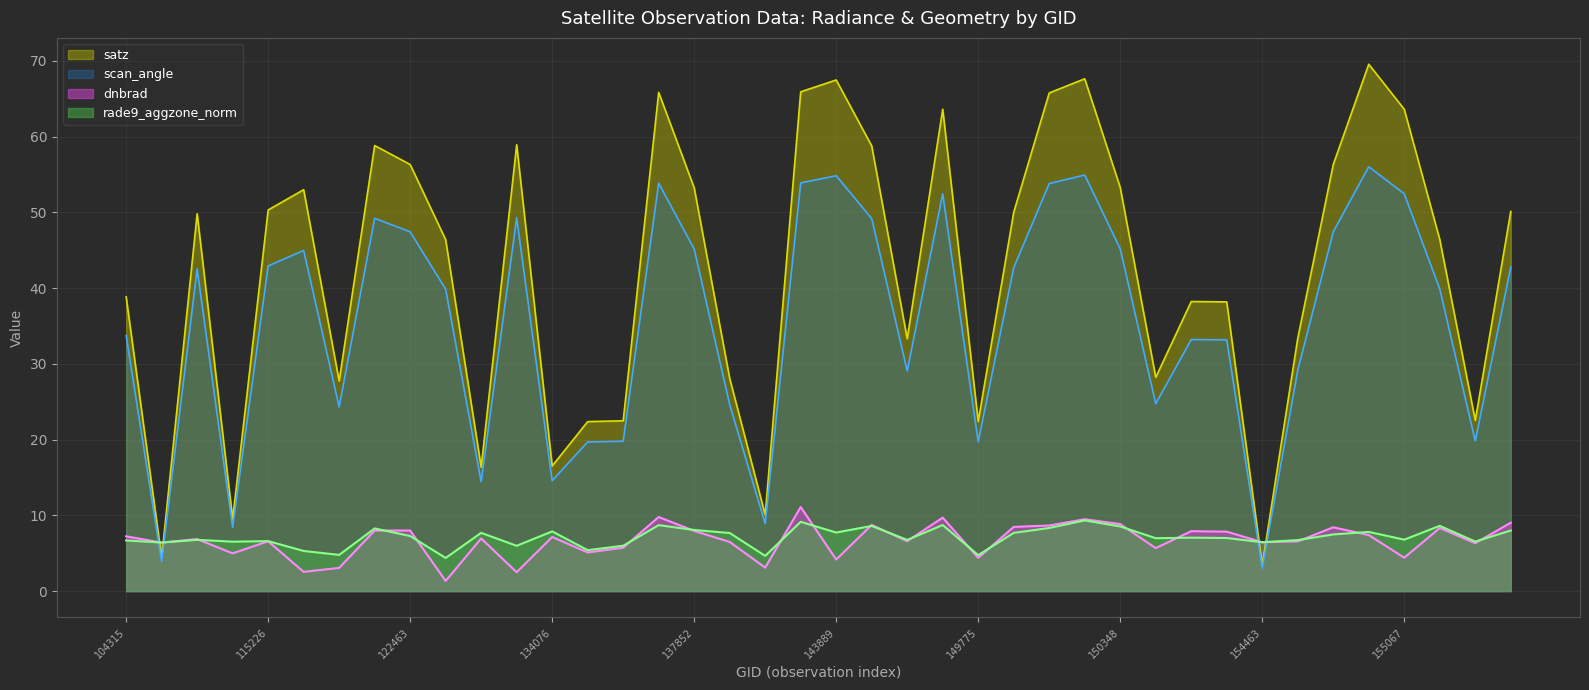

Which has a higher value, 115591 or 154271?

154271